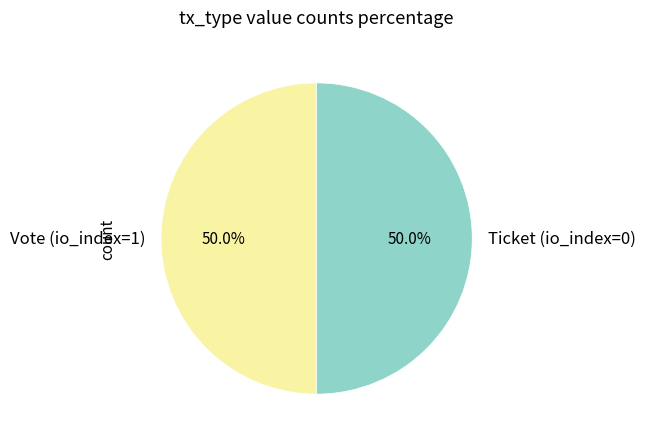

What percentage do Vote and Ticket together represent?

100.0%